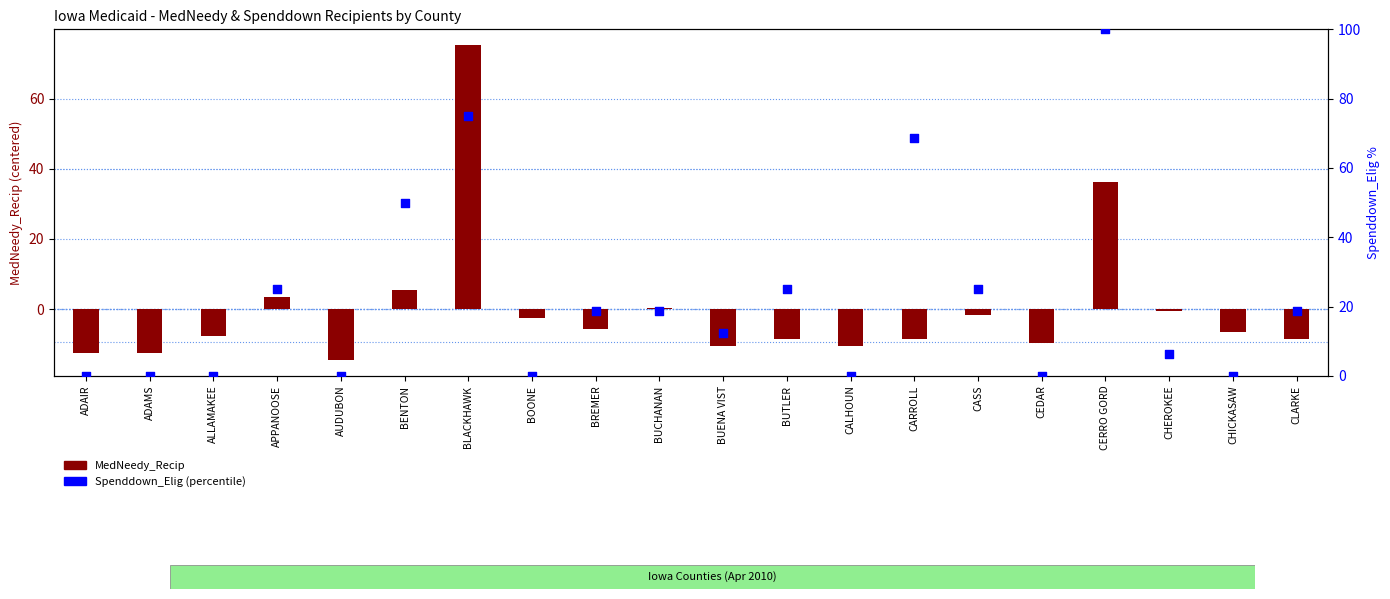

Is the value of MedNeedy_Recip at BREMER greater than the value of Spenddown_Elig (percentile) at CLARKE?

No